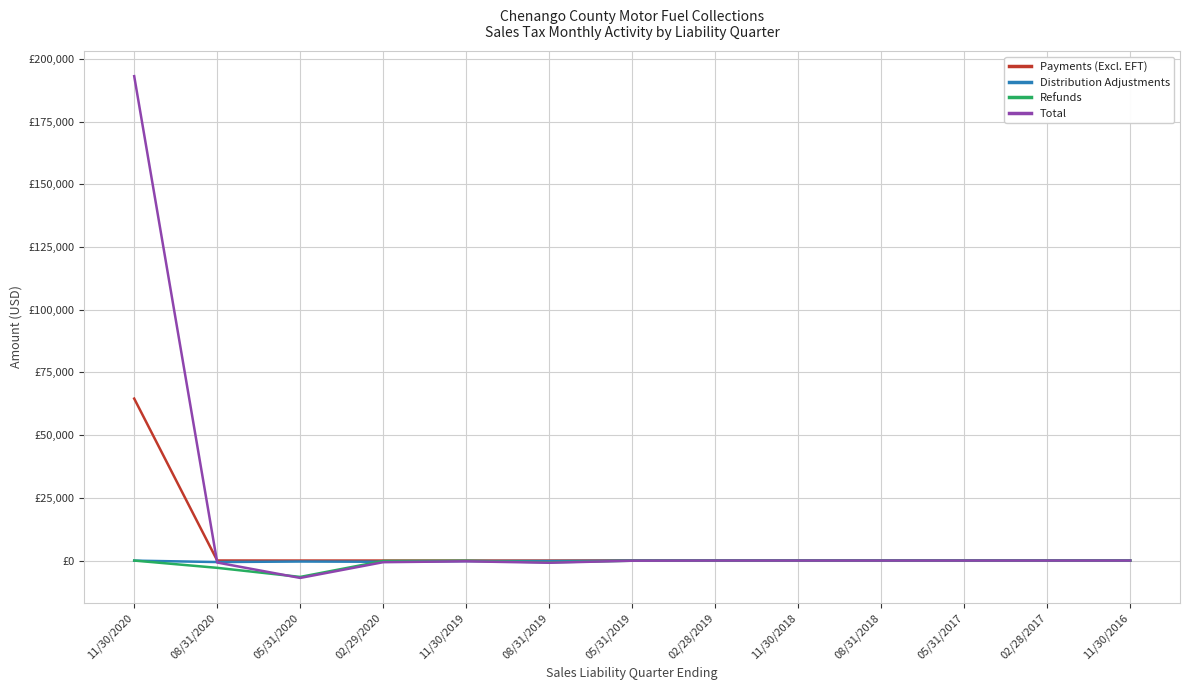

At which category is the sum across all series the highest?

11/30/2020